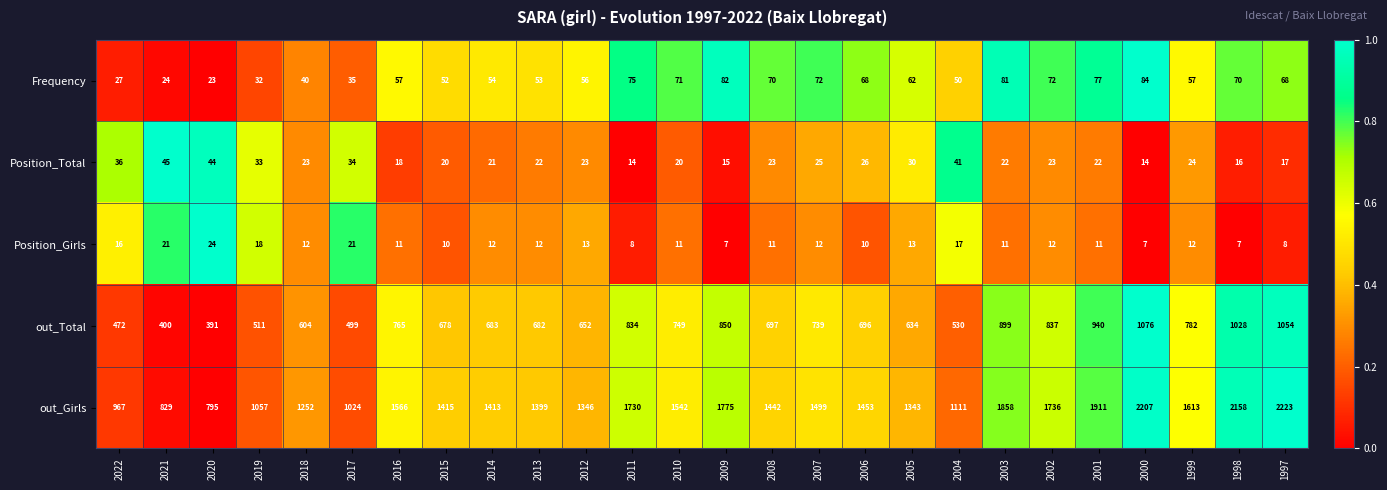

Where does the Position_Total series first go above 23?

2022